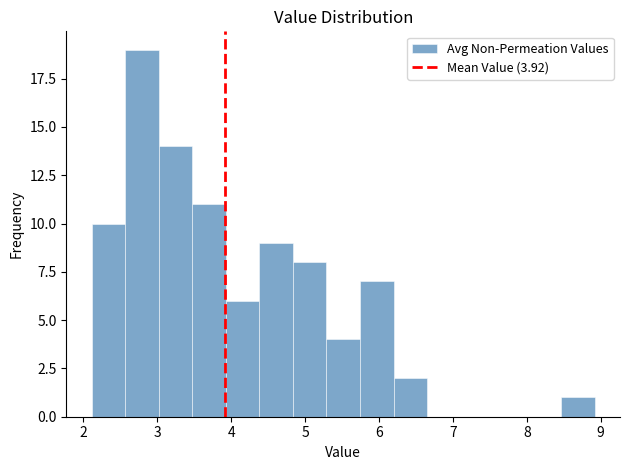

Reading left to right, transcribe this chart: for each bar, give the range it covers on the x-axis and its height. Neither the bar edges nor the heights are printed on the chart, so give them approximately, as read against the axes.

2.1 to 2.6: 10
2.6 to 3.0: 19
3.0 to 3.5: 14
3.5 to 3.9: 11
3.9 to 4.4: 6
4.4 to 4.8: 9
4.8 to 5.3: 8
5.3 to 5.7: 4
5.7 to 6.2: 7
6.2 to 6.7: 2
6.7 to 7.1: 0
7.1 to 7.6: 0
7.6 to 8.0: 0
8.0 to 8.5: 0
8.5 to 8.9: 1